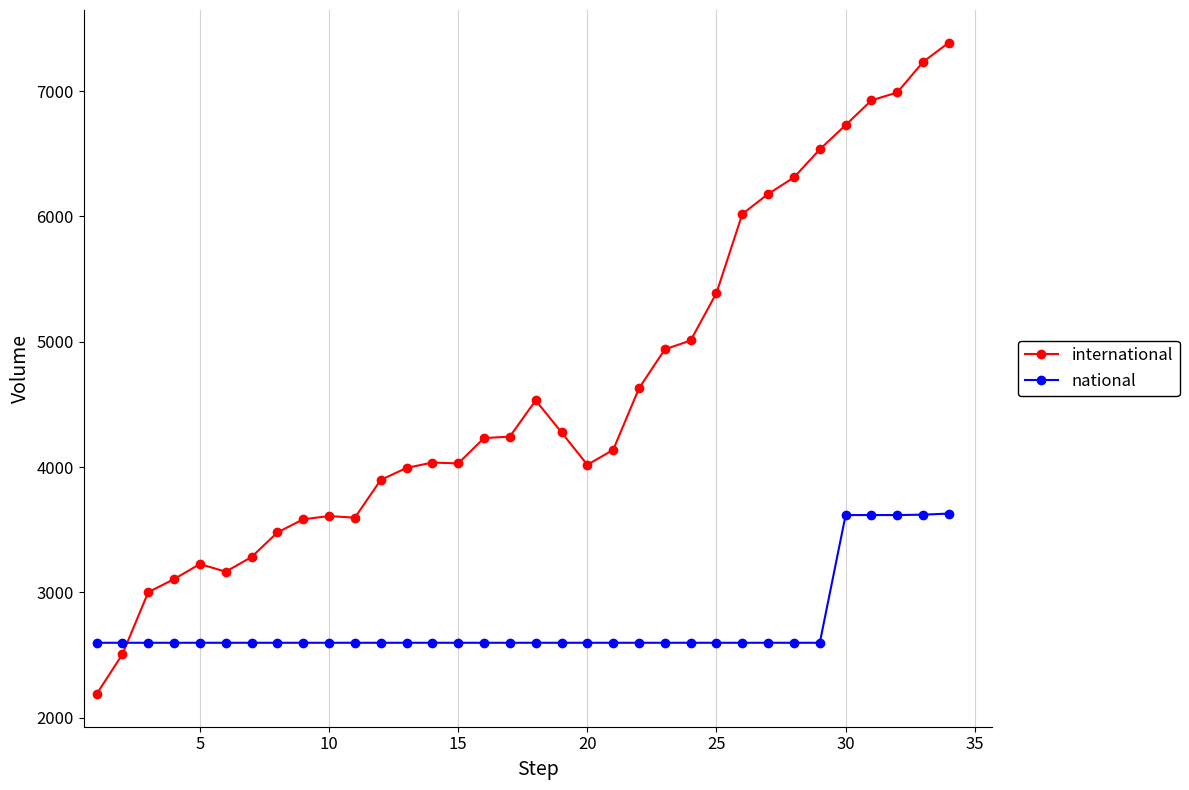

Which series has the largest total across all categories?

international